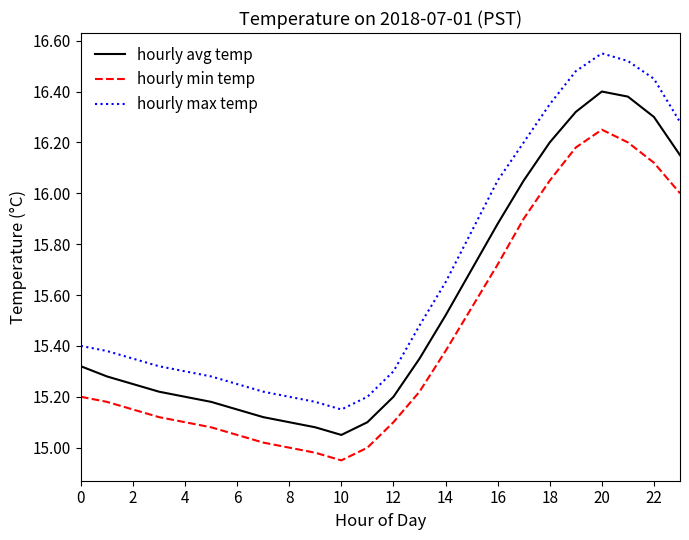

Which series has the largest total across all categories?

hourly max temp